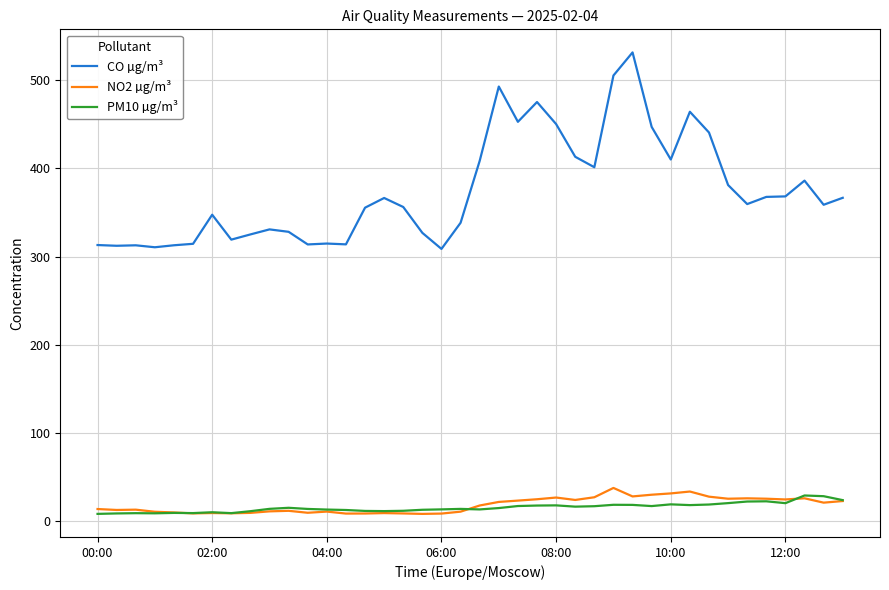

Which series has the widest spread of values?

CO µg/m³